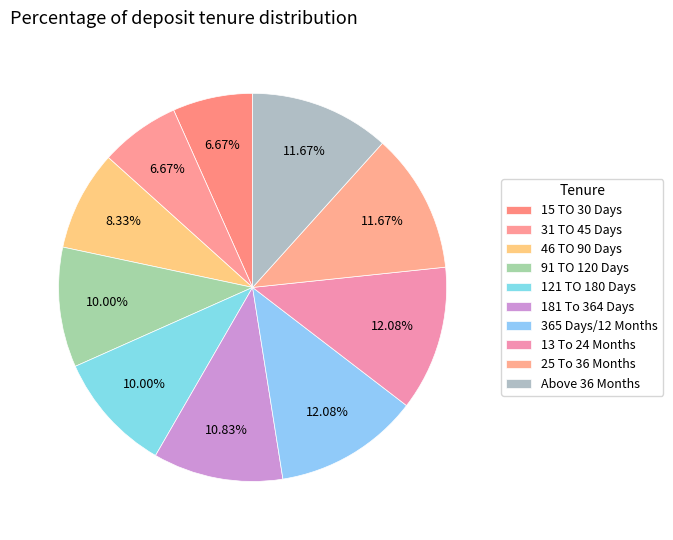

How many slices are in this pie chart?

10